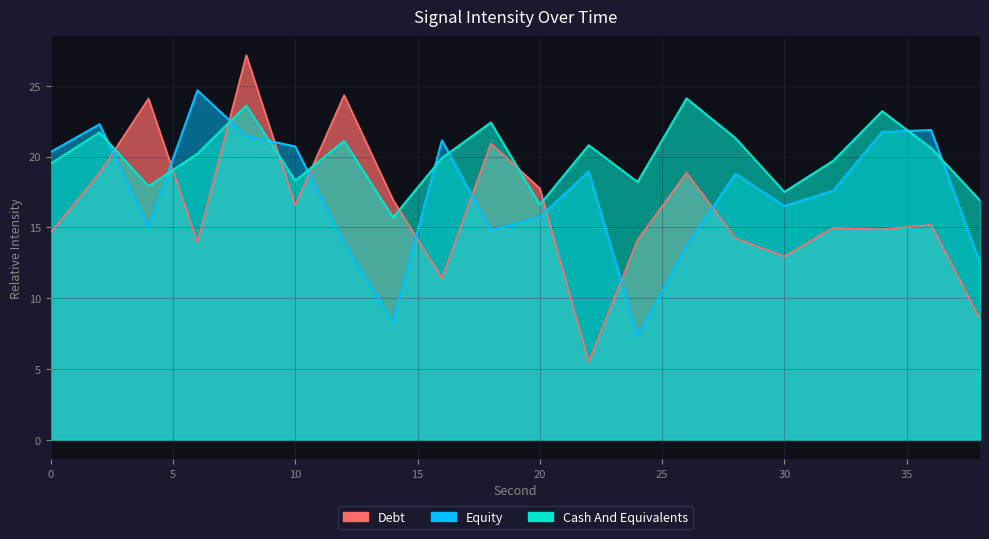

How many values in the Equity series are below 18?

10